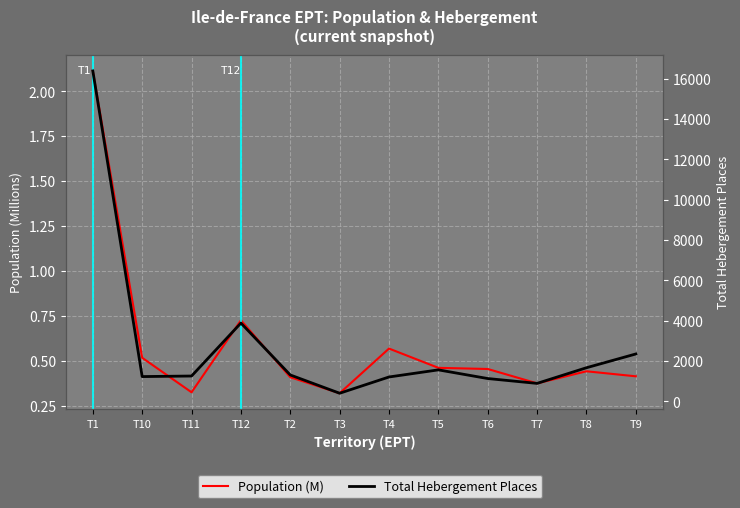

Reading left to right, what are all the values shown in this chart?

Population (M): 2.1	0.5	0.3	0.7	0.4	0.3	0.6	0.5	0.5	0.4	0.4	0.4
Total Hebergement Places: 16394.0	1227.0	1255.0	3883.0	1307.0	400.0	1207.0	1560.0	1130.0	889.0	1666.0	2349.0